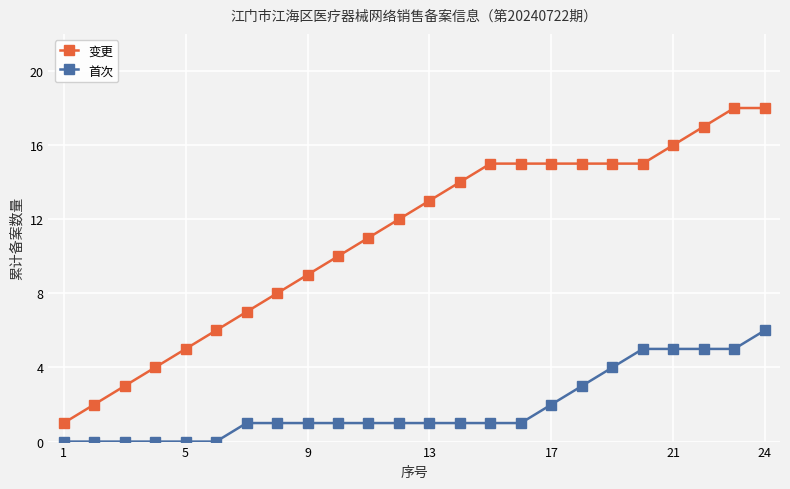

Which series has the widest spread of values?

变更